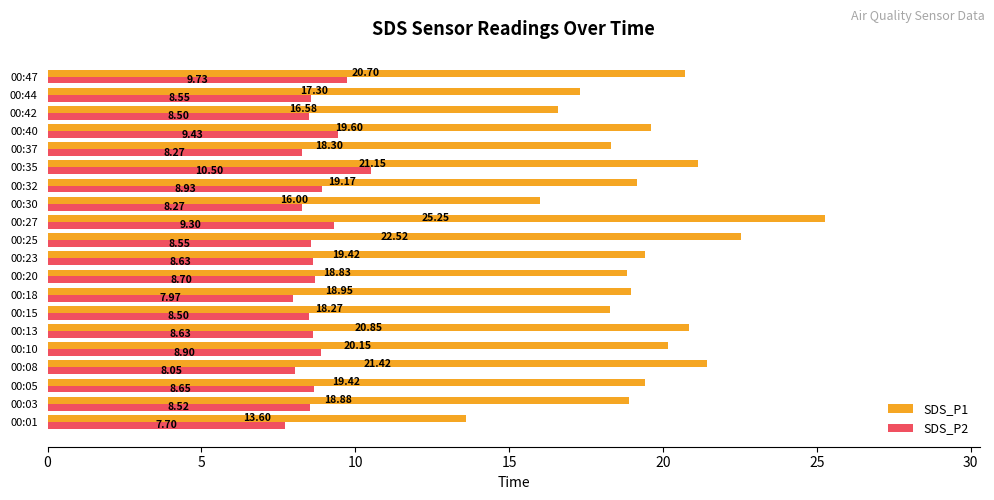

At 00:13, list the series in order from smallest to largest.

SDS_P2, SDS_P1